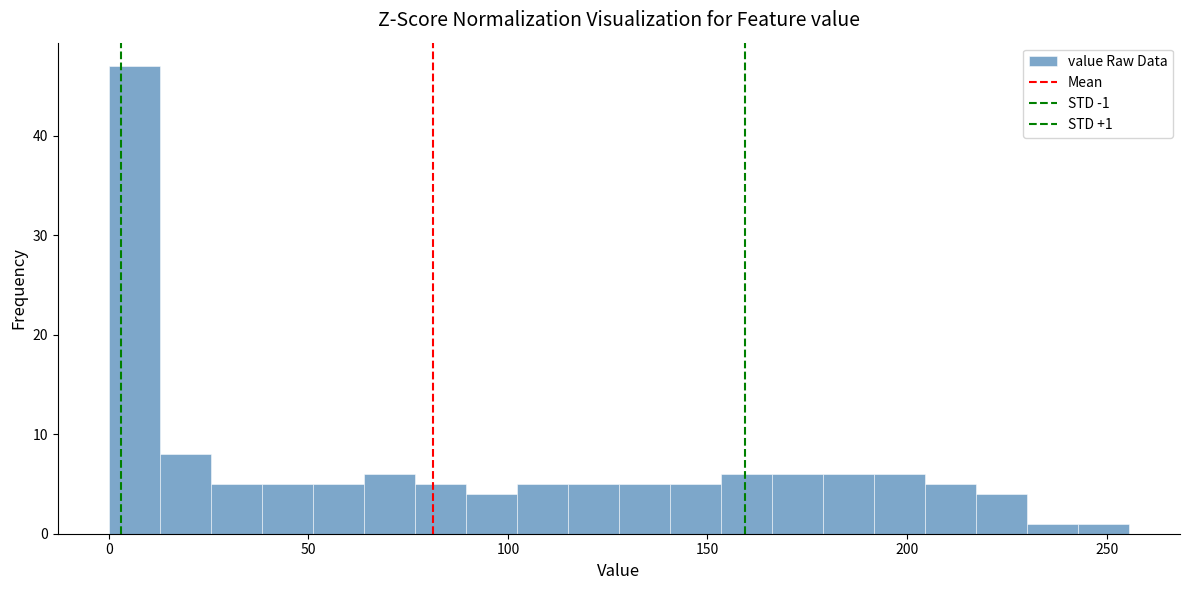

Read against the x-axis, roughly where is the centre of the tallest bar?

5